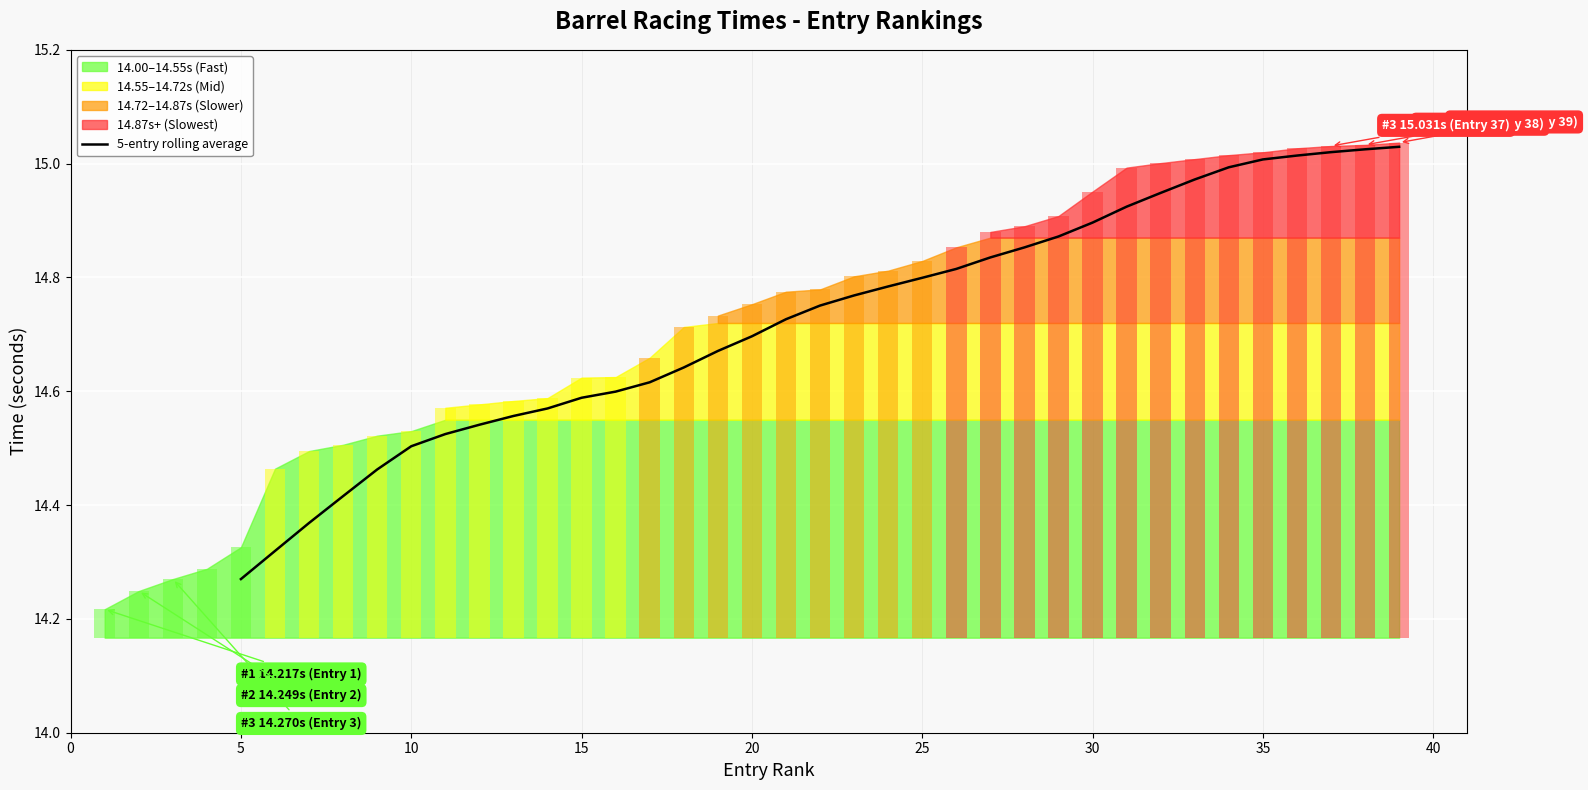

Is it true that the value at 32 is 15.0?

True